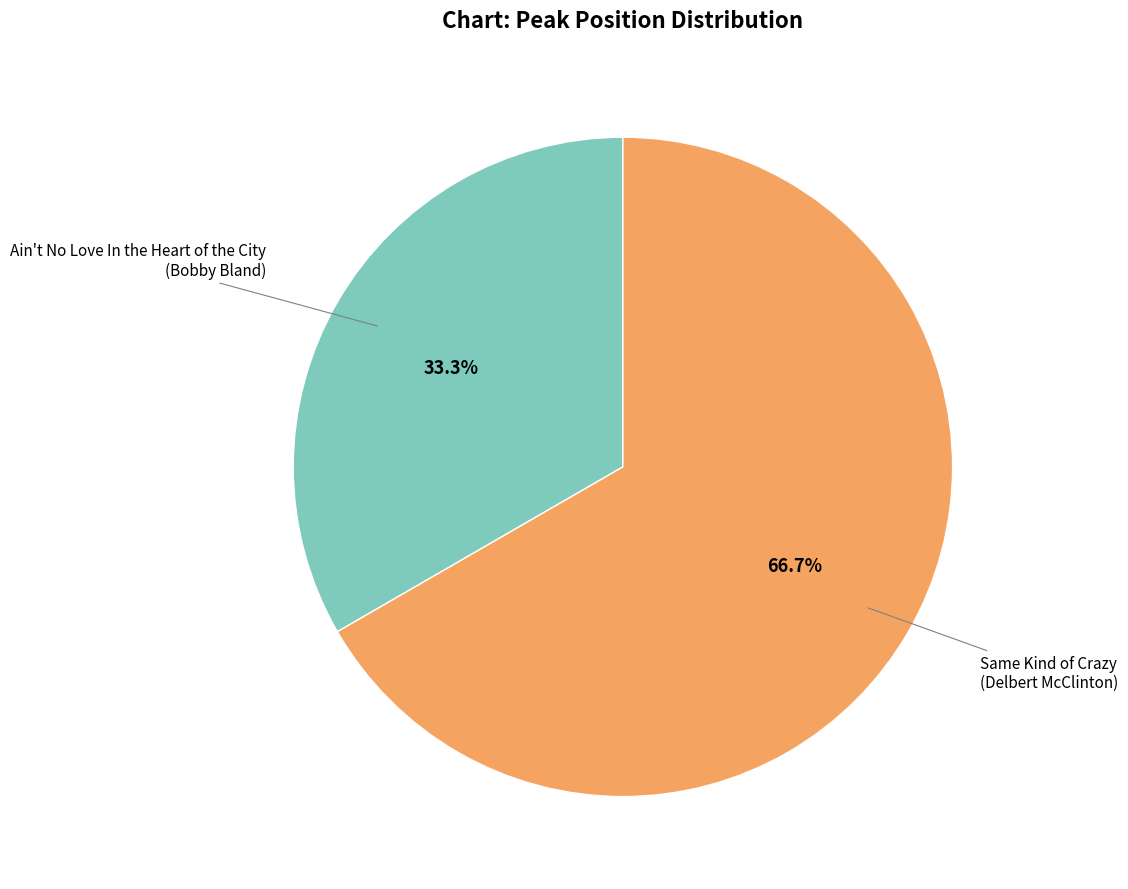

Count the number of slices in the pie.

2